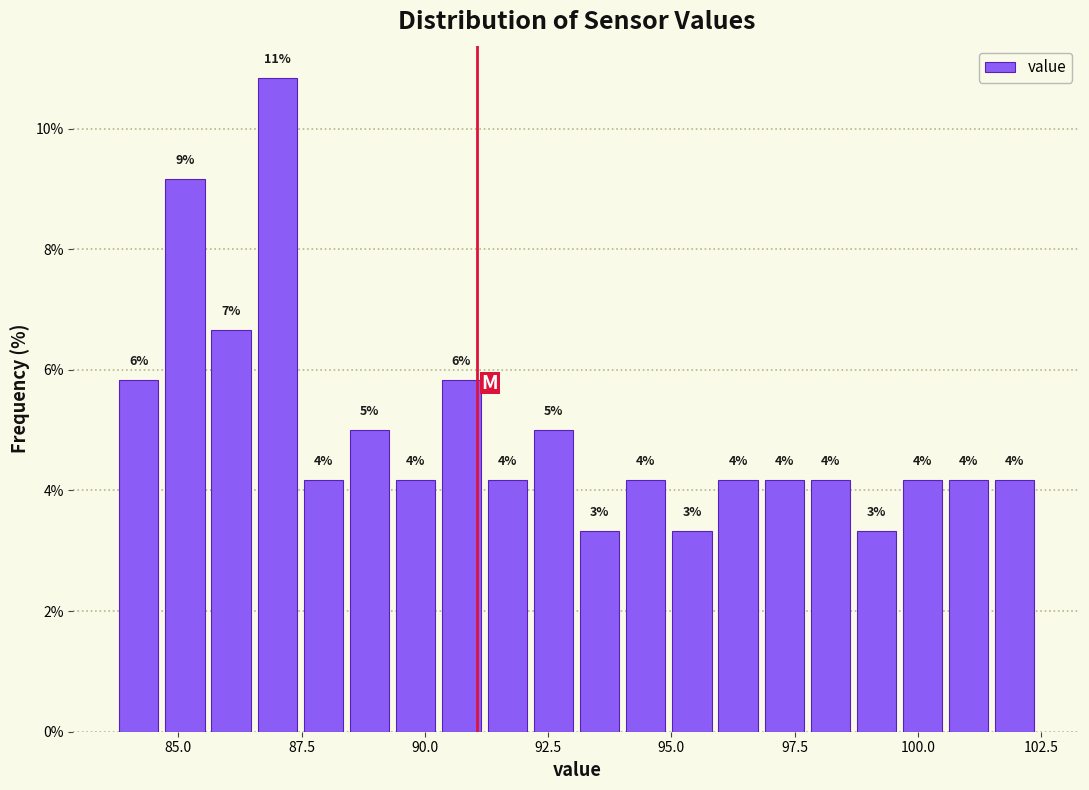

Read against the x-axis, roughly where is the centre of the tallest bar?

87.0